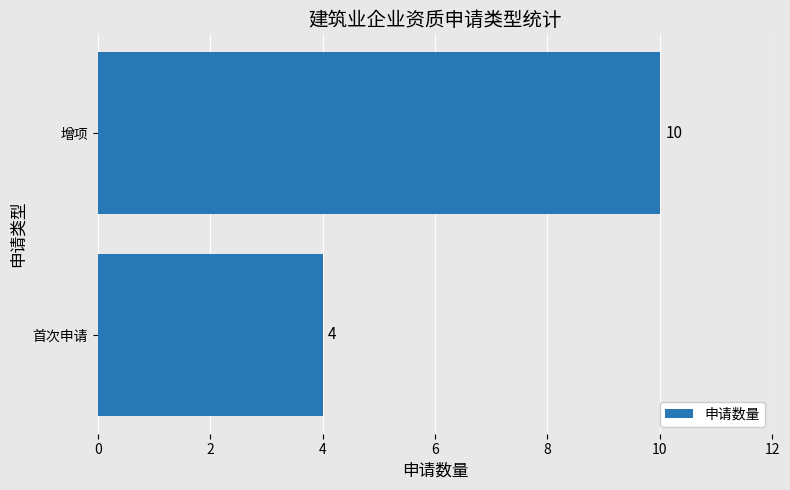

What is the difference between the maximum and minimum values?

6